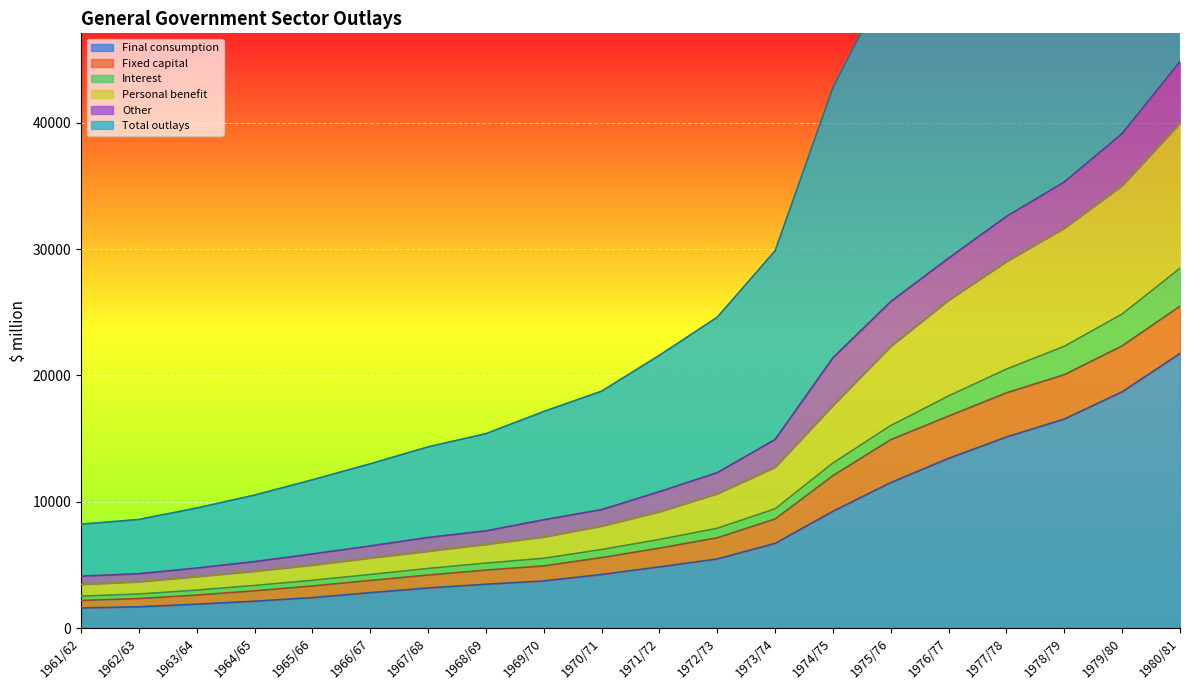

What is the highest value of the Final consumption series?

21741